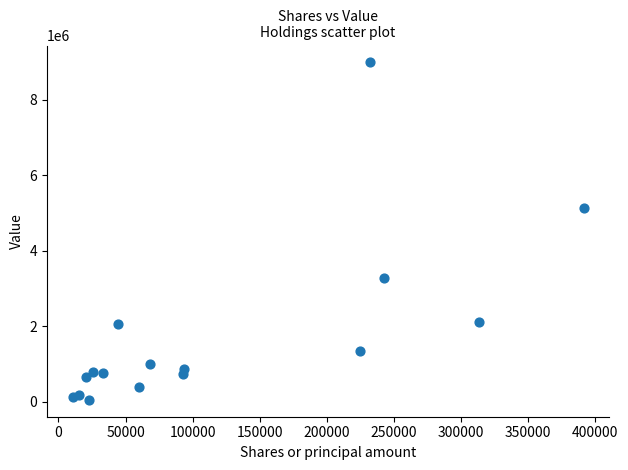

What Y value in the scatter plot is closest to 4515942?

5122758